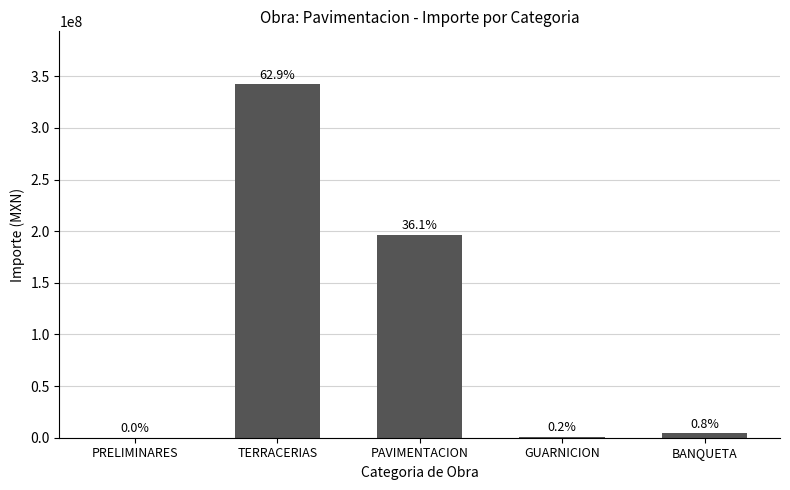

What is the value of the 1st bar from the left?

112846.6